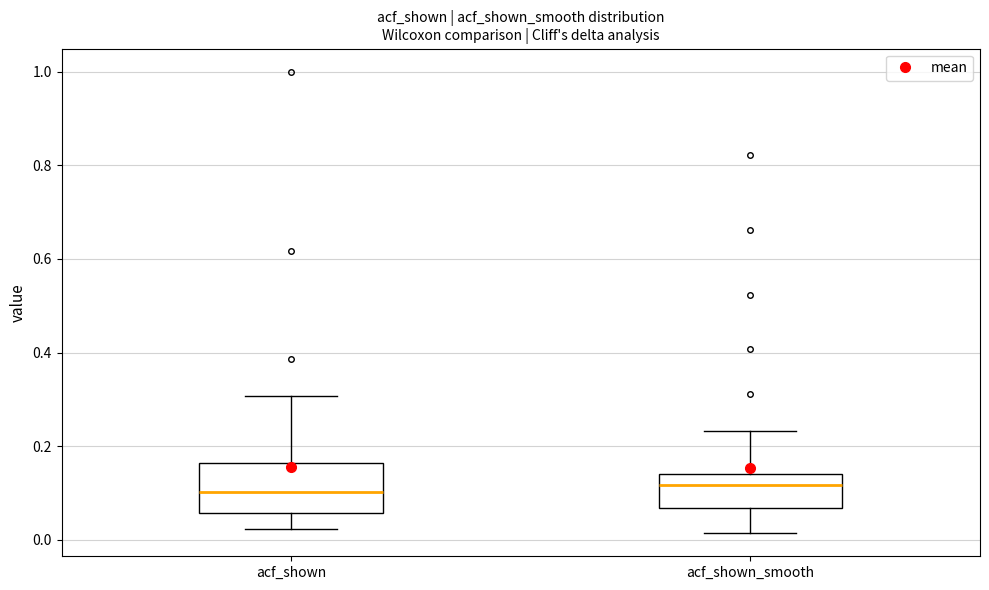

Reading left to right, transcribe this box plot: for each box, give where its median line is, the range the box spans, and where its two whiskers end, as read against the y-axis. The values are not printed on the chart, so give them approximately, as read against the axis.

acf_shown: median 0.10, box 0.06 to 0.16, whiskers 0.02 to 0.30
acf_shown_smooth: median 0.12, box 0.06 to 0.14, whiskers 0.02 to 0.24